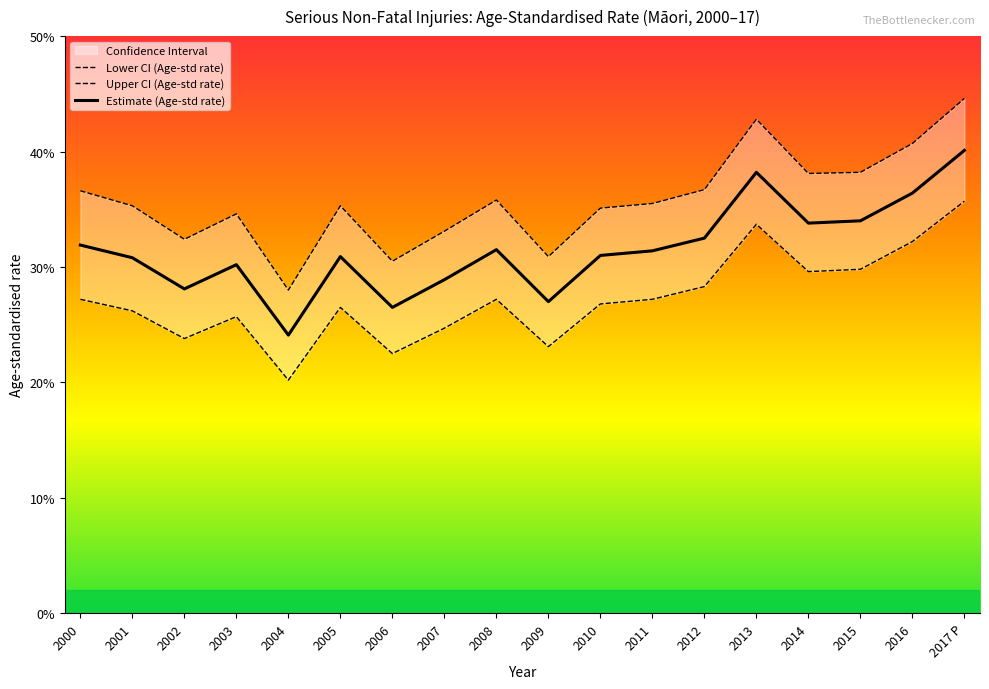

List the series in order of their peak value, highest first.

Upper CI (Age-std rate), Estimate (Age-std rate), Lower CI (Age-std rate)